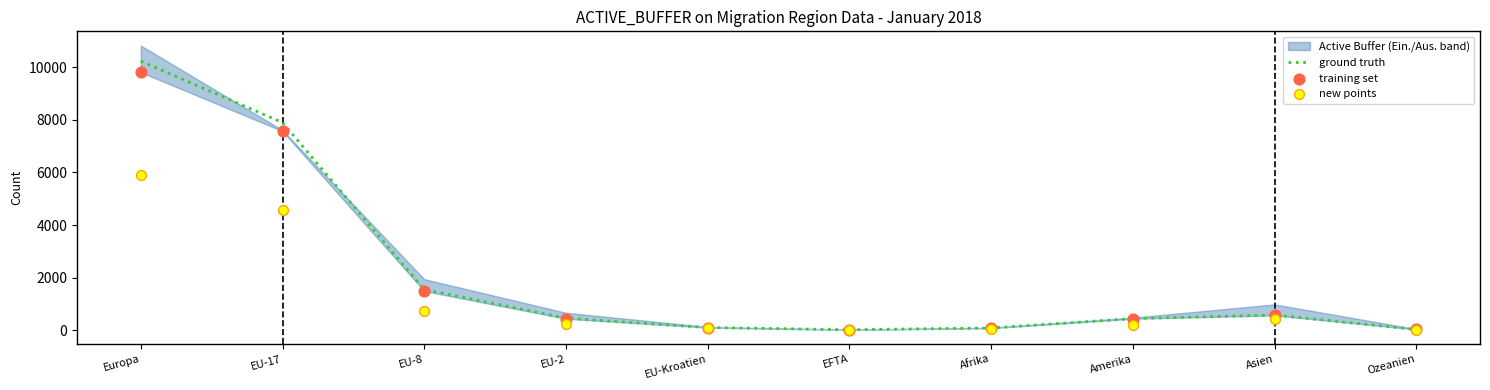

Which series has the largest Y range (max minus min)?

ground truth